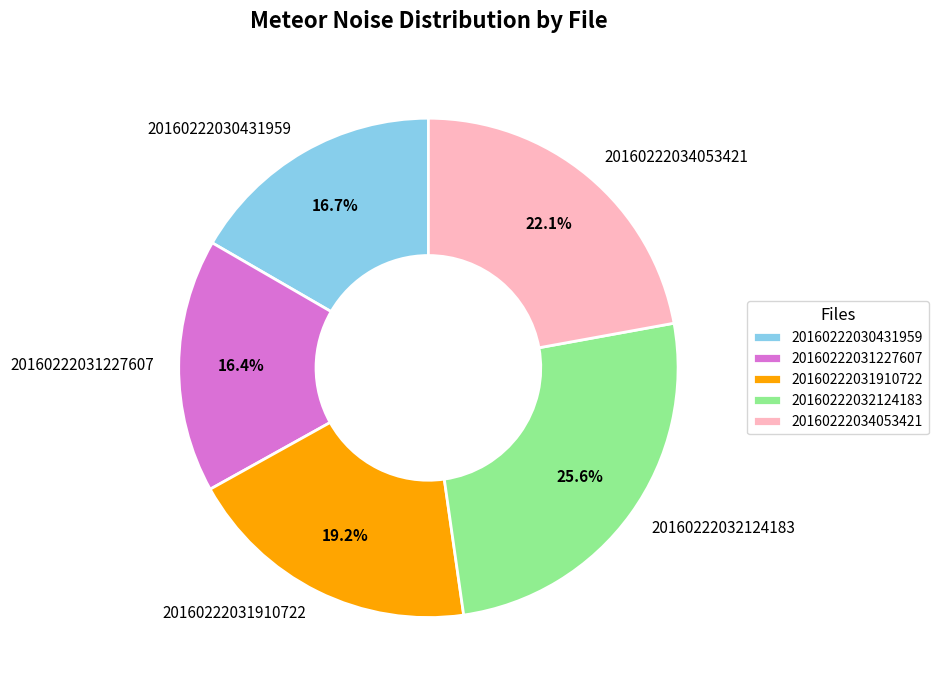

Combined, do 20160222032124183 and 20160222034053421 account for over 50%?

No